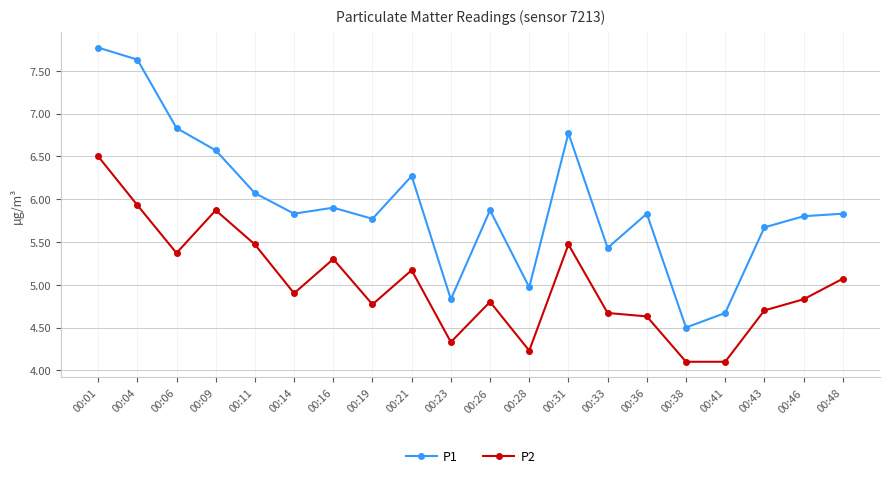

Reading left to right, what are all the values shown in this chart?

P1: 7.8	7.6	6.8	6.6	6.1	5.8	5.9	5.8	6.3	4.8	5.9	5.0	6.8	5.4	5.8	4.5	4.7	5.7	5.8	5.8
P2: 6.5	5.9	5.4	5.9	5.5	4.9	5.3	4.8	5.2	4.3	4.8	4.2	5.5	4.7	4.6	4.1	4.1	4.7	4.8	5.1